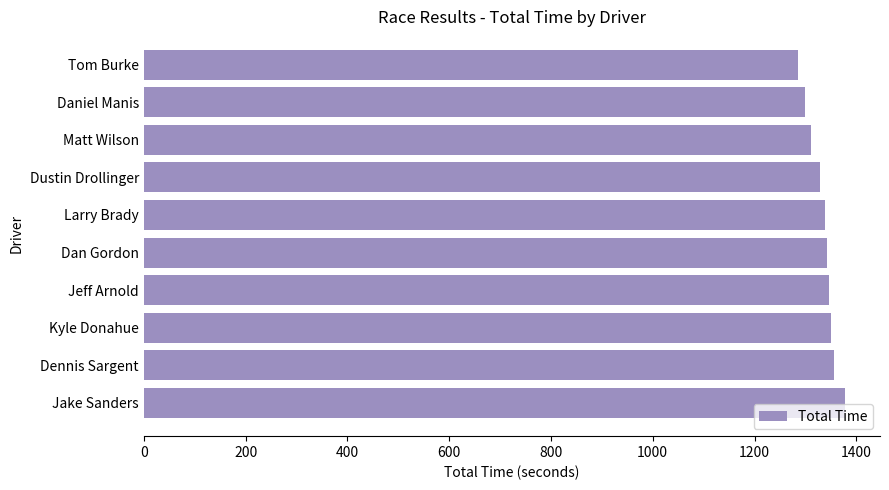

True or false: the data shows 1347.1 at Jeff Arnold.

True